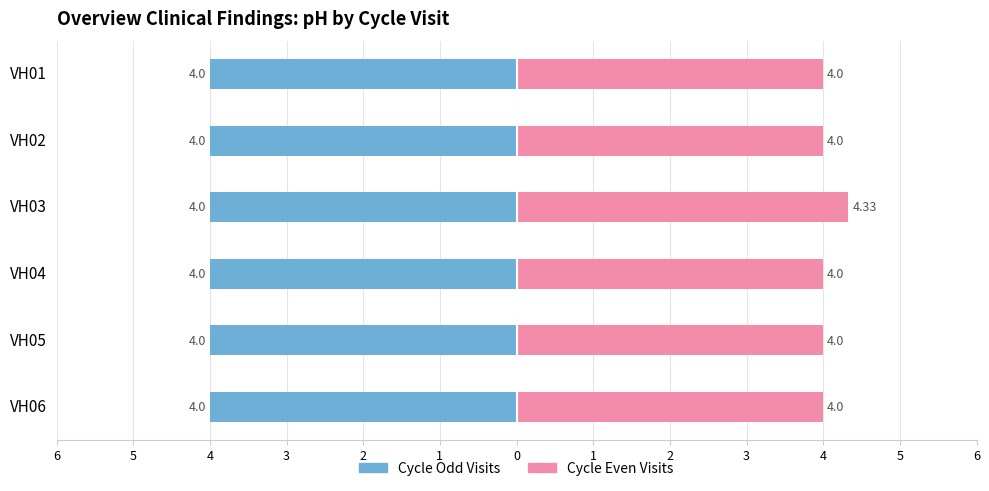

Rank the series at 4 from highest to lowest value.

Cycle Even Visits, Cycle Odd Visits